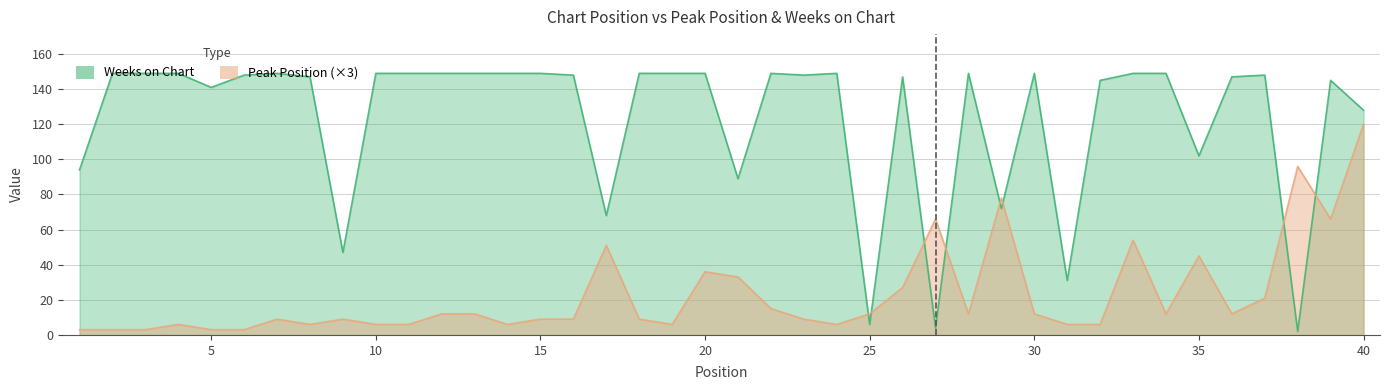

What is the total value across all series at 16?

157